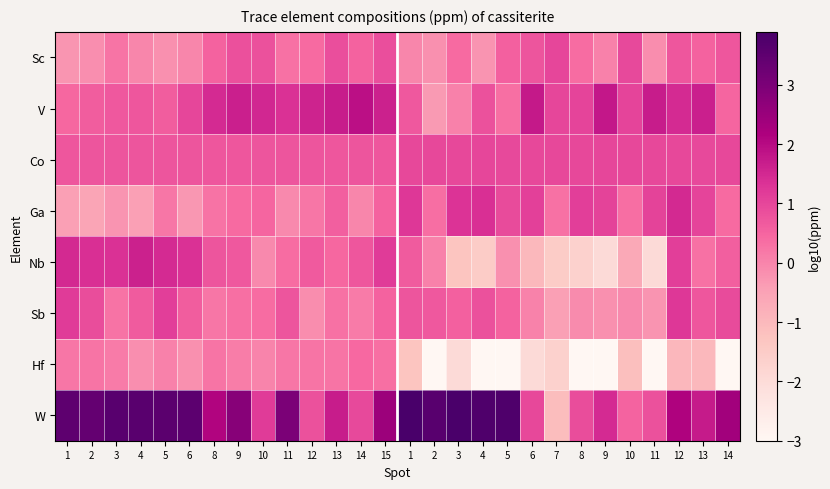

Reading right to left, transcribe all the data shown in this chart.

Sc: 14=0.7	13=0.5	12=0.7	11=-0.1	10=1.0	9=0.1	8=0.4	7=1.0	6=0.8	5=0.6	4=-0.2	3=0.4	2=-0.2	1=-0.0	15=0.9	14=0.5	13=0.9	12=0.4	11=0.3	10=0.8	9=0.8	8=0.5	6=-0.0	5=-0.2	4=-0.0	3=0.2	2=-0.2	1=-0.3
V: 14=0.5	13=1.6	12=1.5	11=1.7	10=1.0	9=1.8	8=1.0	7=1.0	6=1.7	5=0.3	4=0.8	3=0.1	2=-0.3	1=0.7	15=1.6	14=1.9	13=1.7	12=1.6	11=1.3	10=1.5	9=1.6	8=1.4	6=1.0	5=0.6	4=0.7	3=0.7	2=0.6	1=0.5
Co: 14=1.0	13=1.0	12=1.0	11=1.0	10=1.0	9=1.0	8=1.0	7=1.0	6=1.0	5=1.0	4=1.0	3=1.0	2=1.0	1=1.0	15=0.7	14=0.7	13=0.7	12=0.8	11=0.7	10=0.8	9=0.7	8=0.7	6=0.8	5=0.8	4=0.7	3=0.7	2=0.8	1=0.7
Ga: 14=0.4	13=1.0	12=1.5	11=1.0	10=0.4	9=1.1	8=1.1	7=0.3	6=1.1	5=0.9	4=1.4	3=1.3	2=0.4	1=1.2	15=0.6	14=-0.0	13=0.6	12=0.2	11=-0.1	10=0.5	9=0.4	8=0.3	6=-0.3	5=0.2	4=-0.4	3=-0.2	2=-0.6	1=-0.5
Nb: 14=0.6	13=0.3	12=1.1	11=-2.0	10=-0.7	9=-2.0	8=-1.7	7=-1.5	6=-1.0	5=-0.2	4=-1.5	3=-1.3	2=0.0	1=0.7	15=1.2	14=0.7	13=0.5	12=0.7	11=0.4	10=-0.1	9=0.7	8=0.7	6=1.4	5=1.5	4=1.6	3=1.3	2=1.4	1=1.5
Sb: 14=0.9	13=0.7	12=1.2	11=-0.3	10=-0.1	9=-0.2	8=-0.1	7=-0.5	6=0.0	5=0.5	4=0.8	3=0.6	2=0.7	1=0.8	15=0.5	14=0.1	13=0.3	12=-0.1	11=0.8	10=0.4	9=0.3	8=0.2	6=0.6	5=1.1	4=0.6	3=0.3	2=0.9	1=1.2
Hf: 14=-3.0	13=-1.0	12=-1.0	11=-3.0	10=-1.1	9=-3.0	8=-3.0	7=-1.7	6=-2.0	5=-3.0	4=-3.0	3=-2.0	2=-3.0	1=-1.3	15=0.3	14=0.4	13=0.2	12=0.2	11=0.2	10=0.0	9=0.1	8=0.3	6=-0.2	5=0.1	4=-0.2	3=0.1	2=0.2	1=0.2
W: 14=2.3	13=1.7	12=2.1	11=0.8	10=0.5	9=1.4	8=0.9	7=-1.1	6=1.0	5=3.8	4=3.8	3=3.9	2=3.6	1=3.9	15=2.5	14=0.9	13=1.7	12=0.8	11=3.0	10=1.2	9=2.8	8=2.1	6=3.5	5=3.5	4=3.6	3=3.6	2=3.4	1=3.5